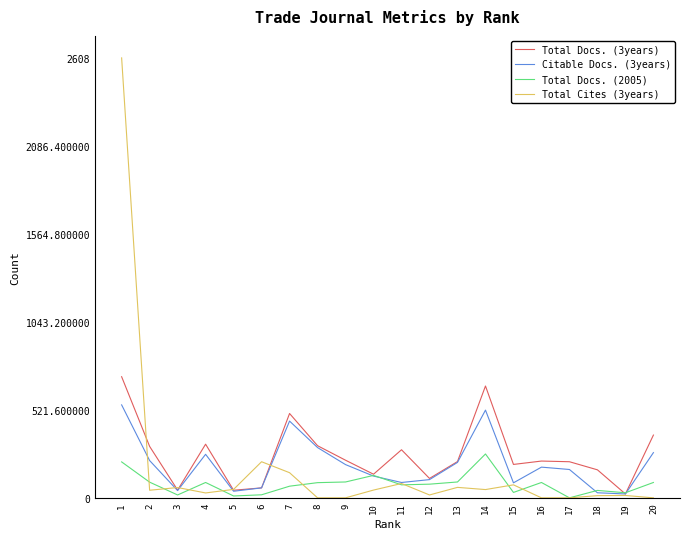

Which label corresponds to the largest value in the chart?

1